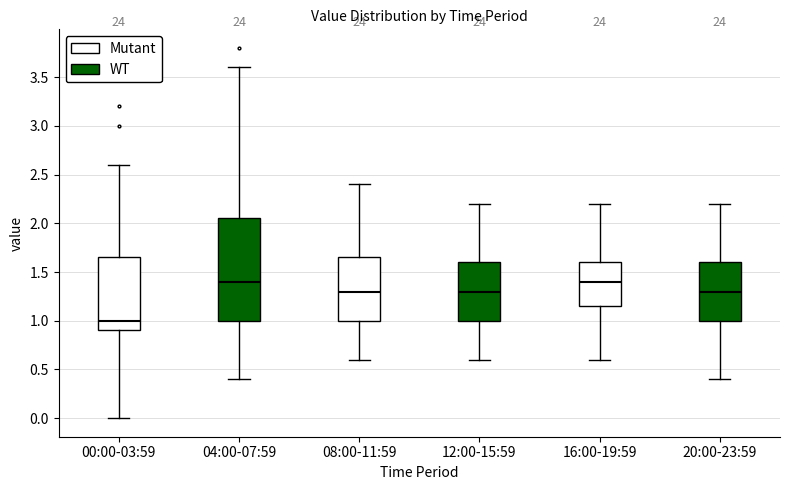

Reading left to right, read every box against the y-axis: the position of its median line, the range the box covers, and the ends of its whiskers. The values are not printed on the chart, so give them approximately, as read against the axis.

00:00-03:59: median 1.00, box 0.90 to 1.65, whiskers 0.00 to 2.60
04:00-07:59: median 1.40, box 1.00 to 2.05, whiskers 0.40 to 3.60
08:00-11:59: median 1.30, box 1.00 to 1.65, whiskers 0.60 to 2.40
12:00-15:59: median 1.30, box 1.00 to 1.60, whiskers 0.60 to 2.20
16:00-19:59: median 1.40, box 1.15 to 1.60, whiskers 0.60 to 2.20
20:00-23:59: median 1.30, box 1.00 to 1.60, whiskers 0.40 to 2.20